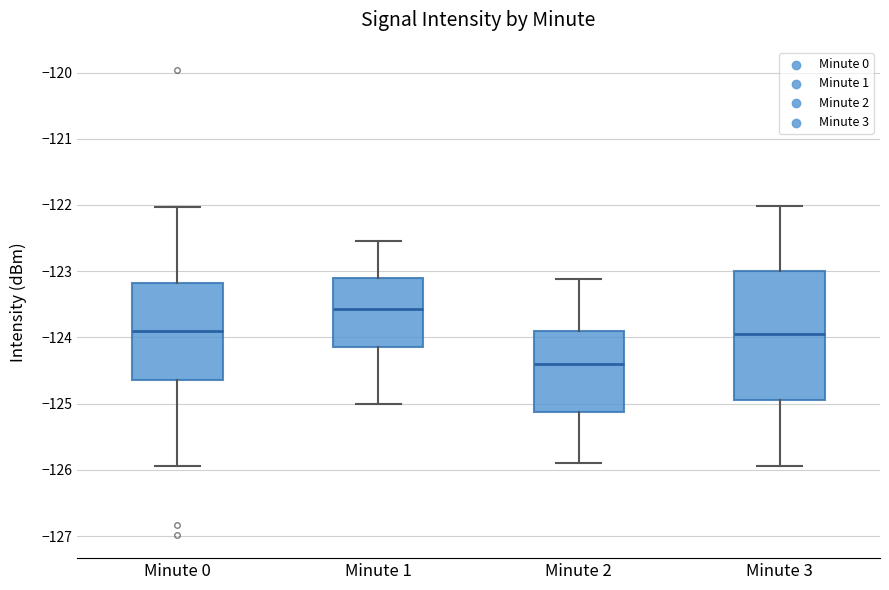

Reading left to right, transcribe this box plot: for each box, give where its median line is, the range the box spans, and where its two whiskers end, as read against the y-axis. The values are not printed on the chart, so give them approximately, as read against the axis.

Minute 0: median -123.9, box -124.6 to -123.2, whiskers -125.9 to -122.0
Minute 1: median -123.6, box -124.1 to -123.1, whiskers -125.0 to -122.5
Minute 2: median -124.4, box -125.1 to -123.9, whiskers -125.9 to -123.1
Minute 3: median -123.9, box -124.9 to -123.0, whiskers -125.9 to -122.0